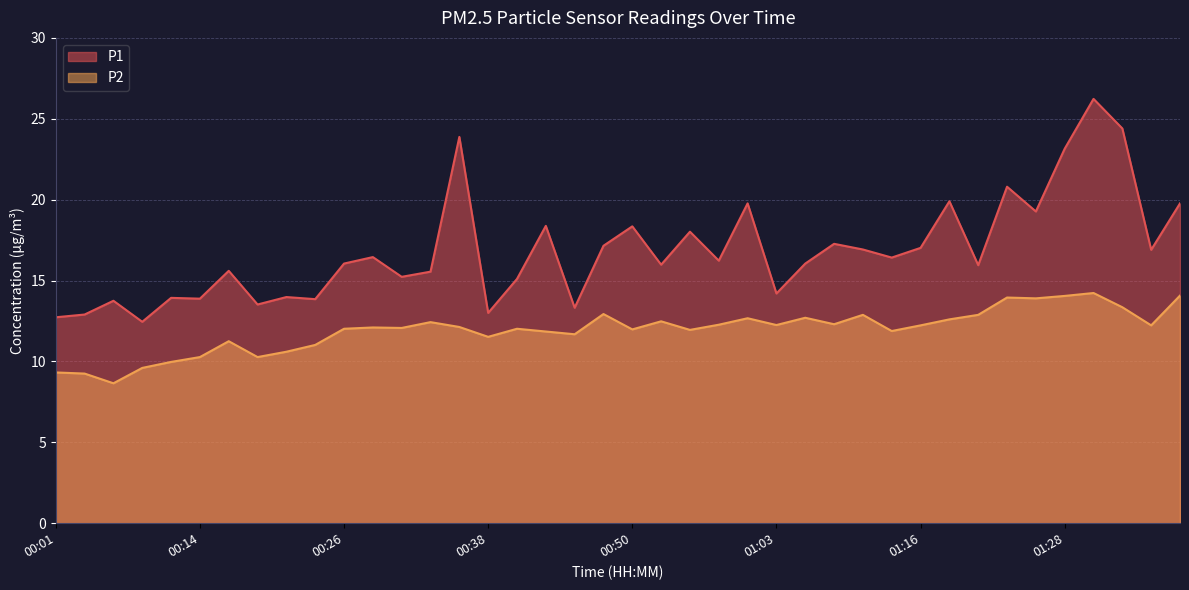

Which category has the highest value in the P2 series?

01:31